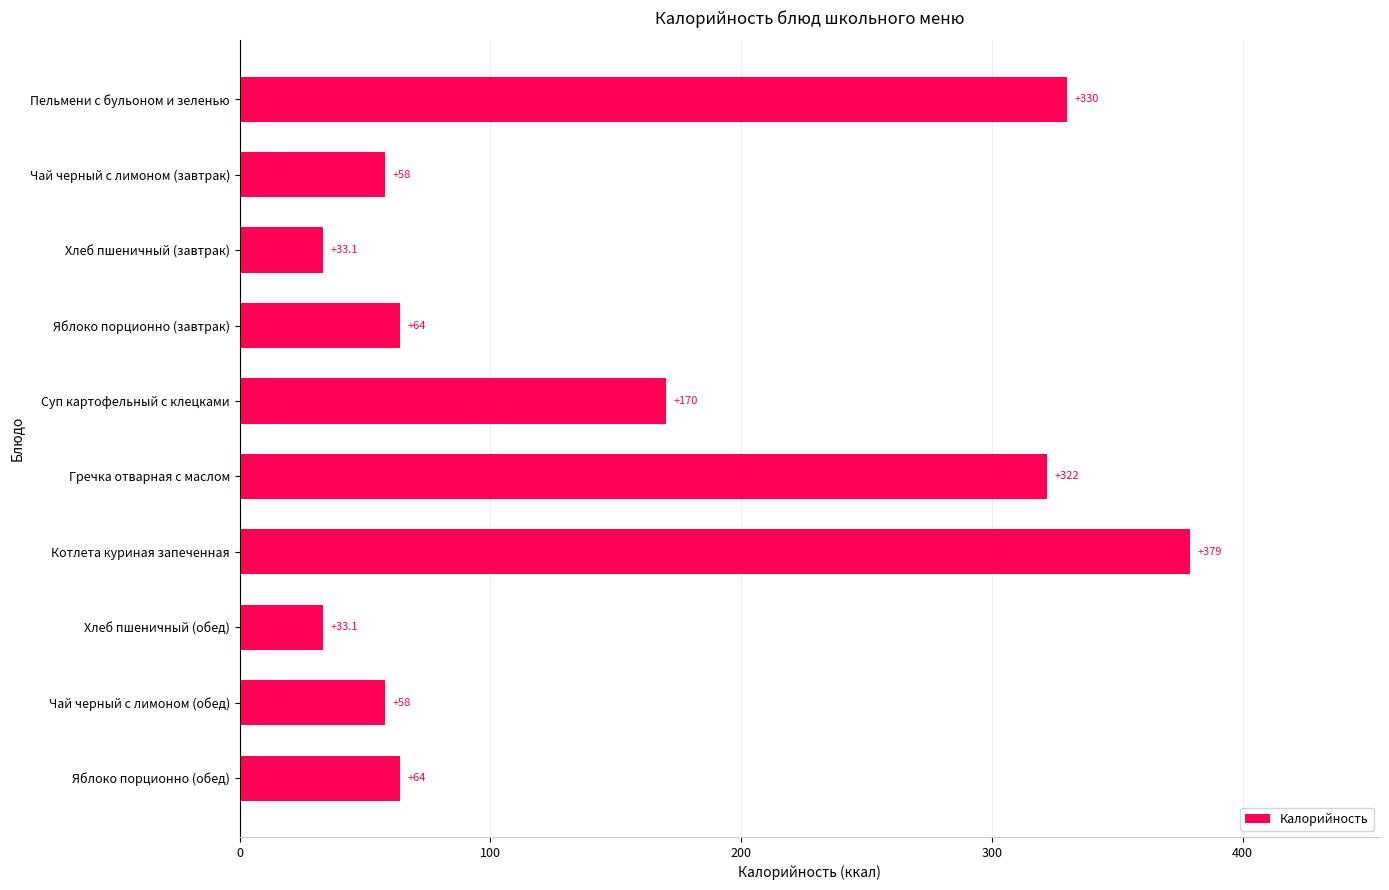

What is the difference between the values at Гречка отварная с маслом and Чай черный с лимоном (завтрак)?

264.0